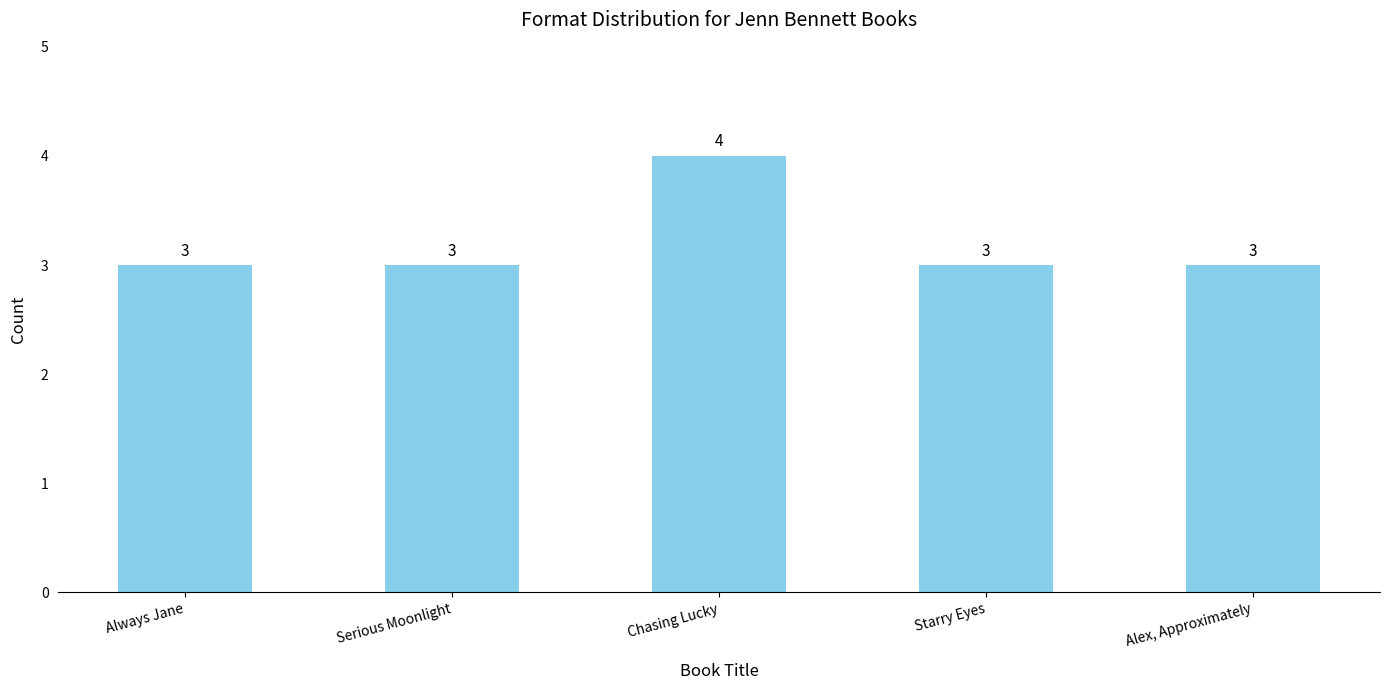

What is the smallest value displayed?

3